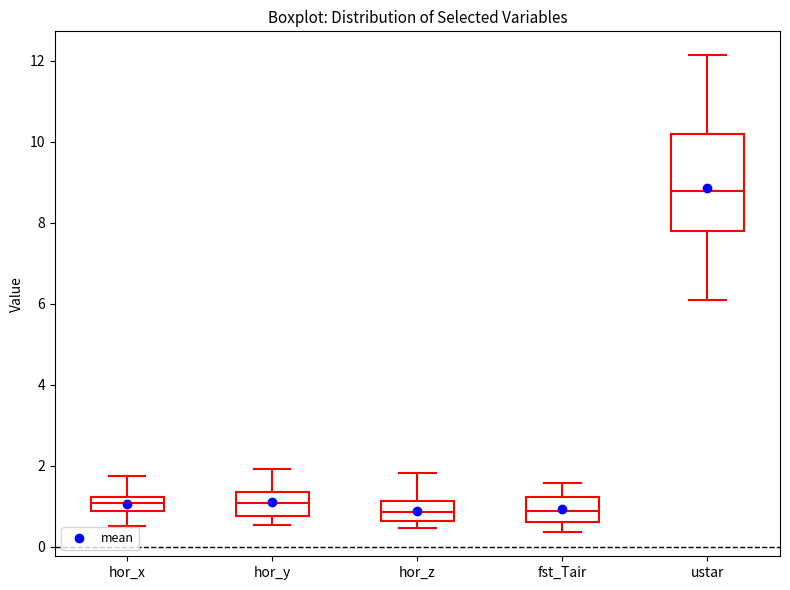

Reading left to right, transcribe this box plot: for each box, give where its median line is, the range the box spans, and where its two whiskers end, as read against the y-axis. The values are not printed on the chart, so give them approximately, as read against the axis.

hor_x: median 1.0, box 0.8 to 1.2, whiskers 0.6 to 1.8
hor_y: median 1.0, box 0.8 to 1.4, whiskers 0.6 to 2.0
hor_z: median 0.8, box 0.6 to 1.2, whiskers 0.4 to 1.8
fst_Tair: median 0.8, box 0.6 to 1.2, whiskers 0.4 to 1.6
ustar: median 8.8, box 7.8 to 10.2, whiskers 6.0 to 12.2